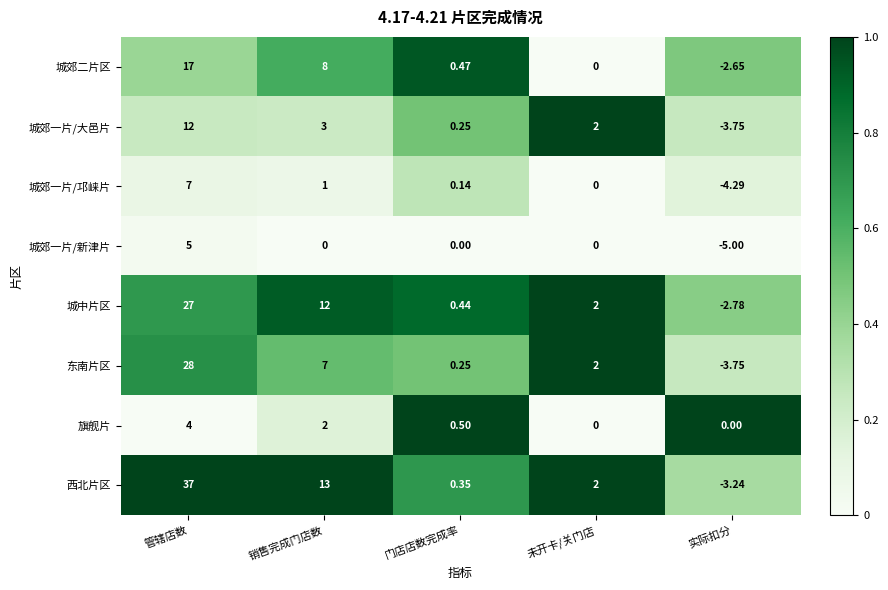

At which category is the sum across all series the highest?

管辖店数